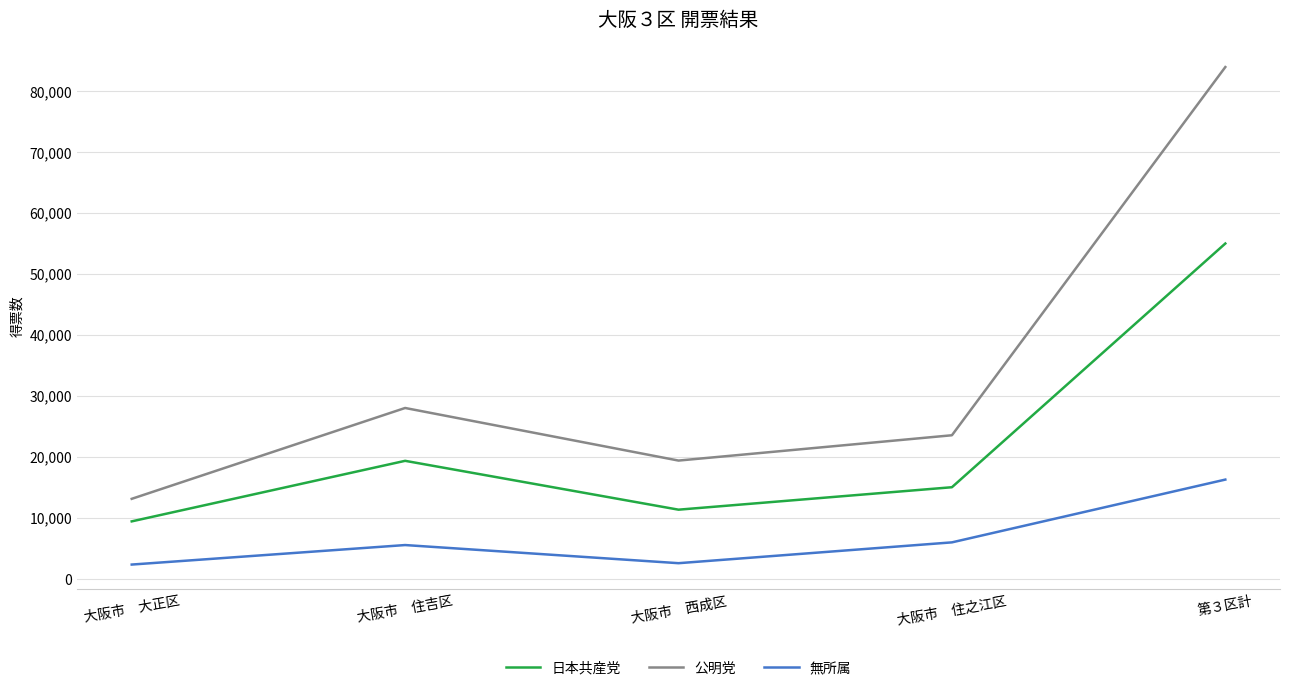

Does the chart have visible grid lines?

Yes